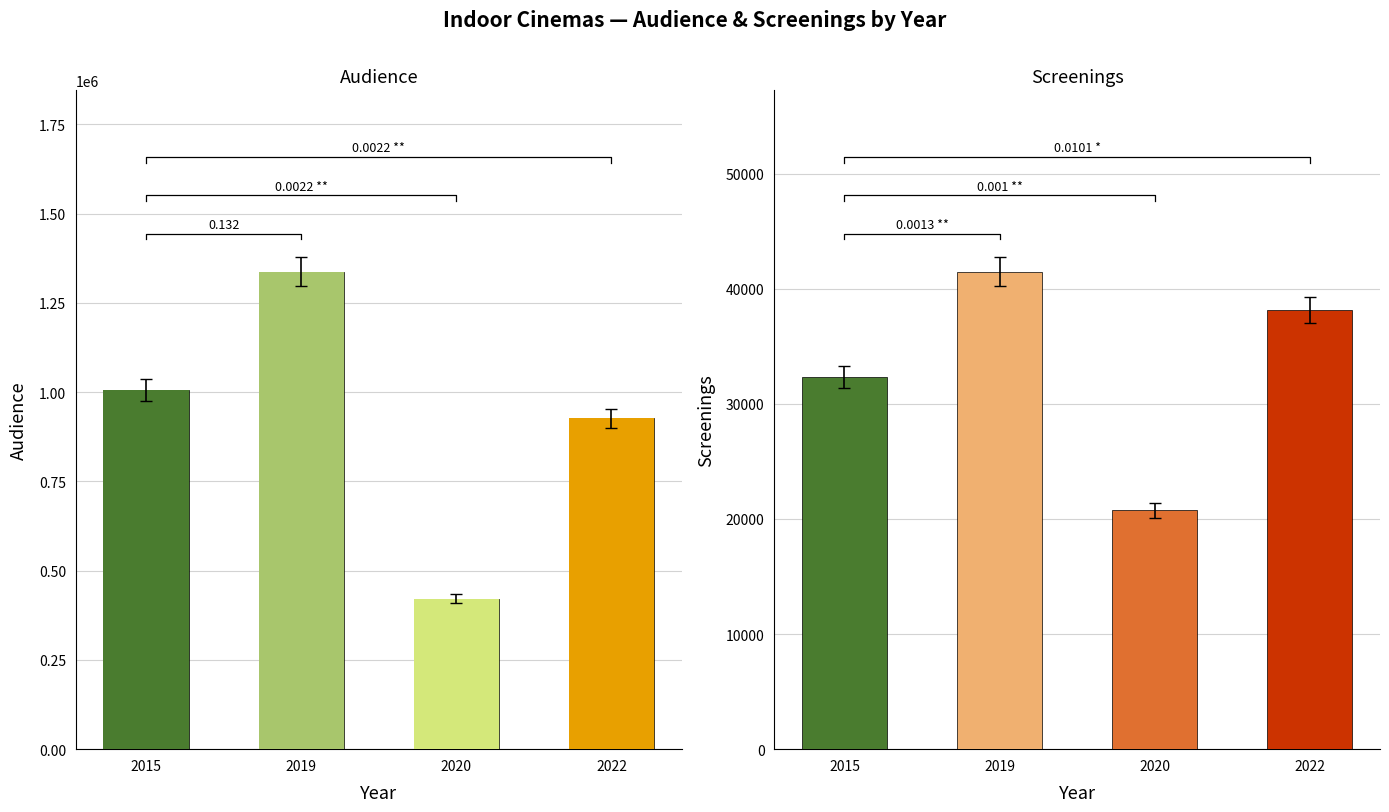

What is the maximum value for Audience?

1337454